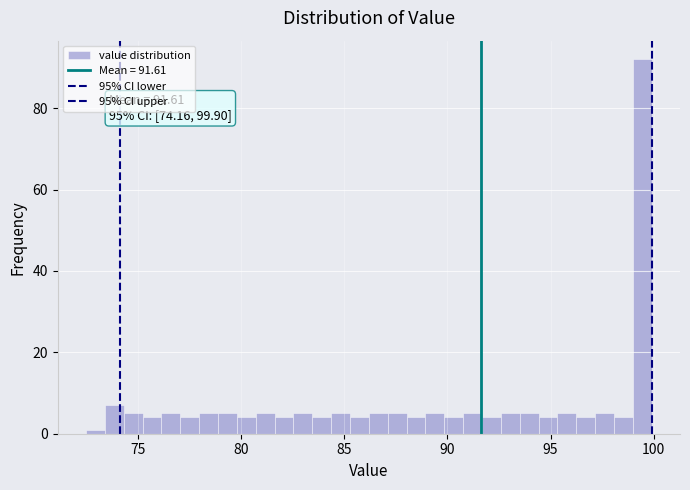

Read against the x-axis, roughly where is the centre of the tallest bar?

99.5